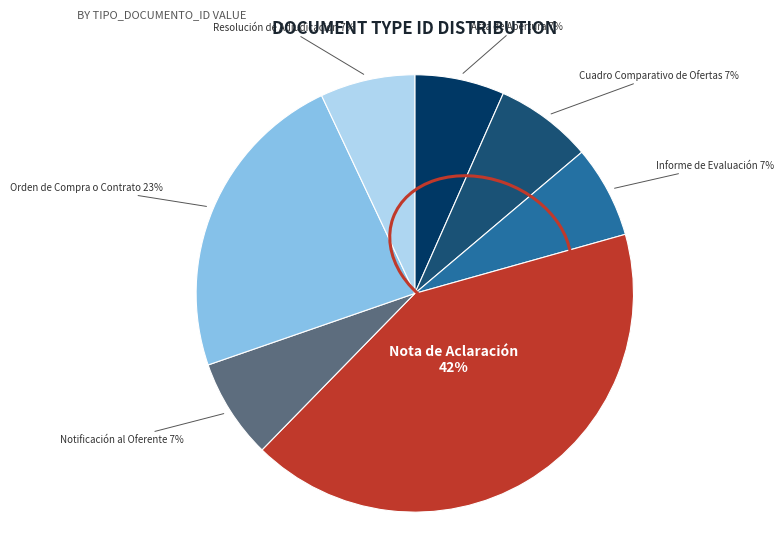

How many slices are in this pie chart?

7